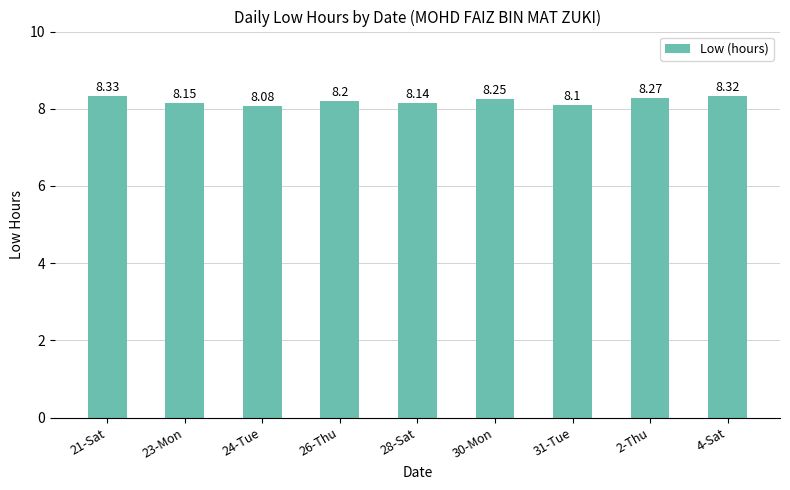

What is the change in value from 30-Mon to 4-Sat?

+0.1